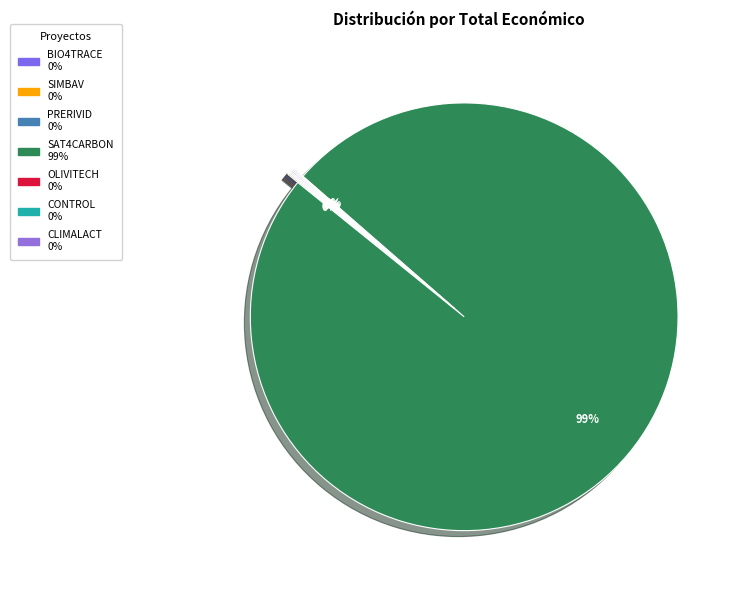

The CLIMALACT slice represents 1% of the pie. True or false?

False